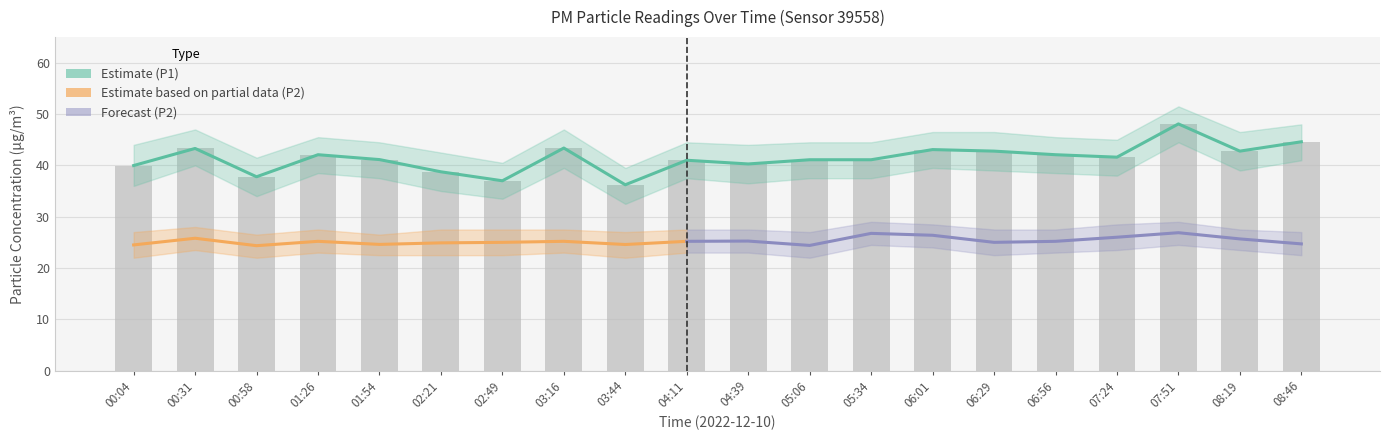

What is the average value?

41.4